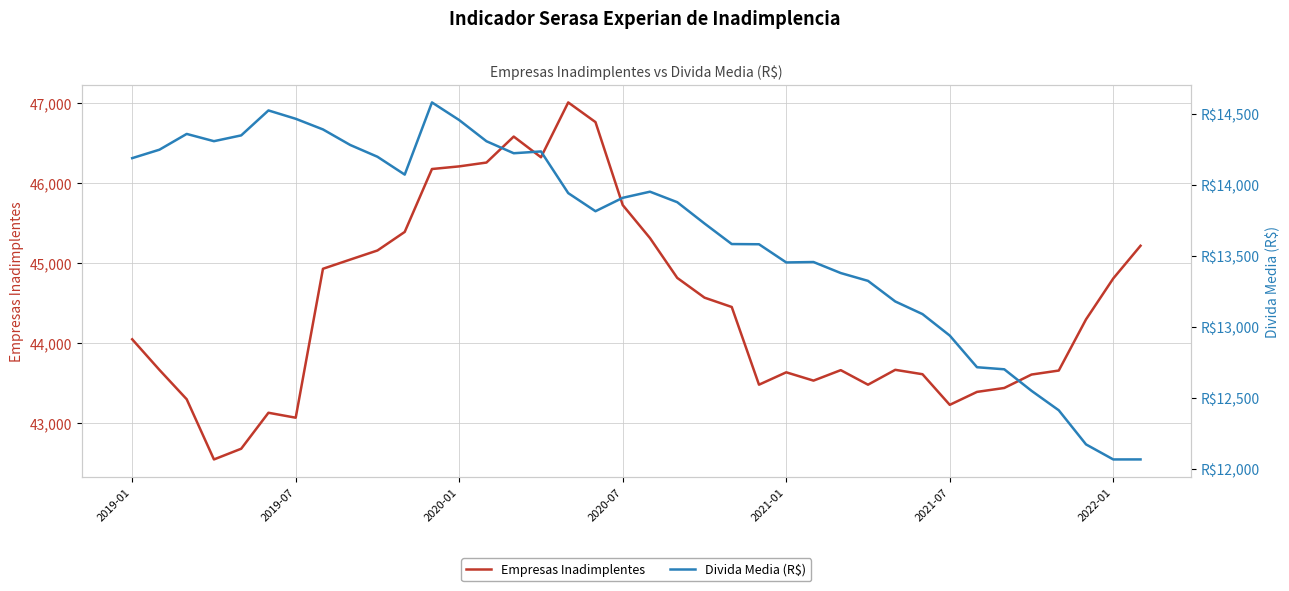

What is the lowest value of the Empresas Inadimplentes series?

42545